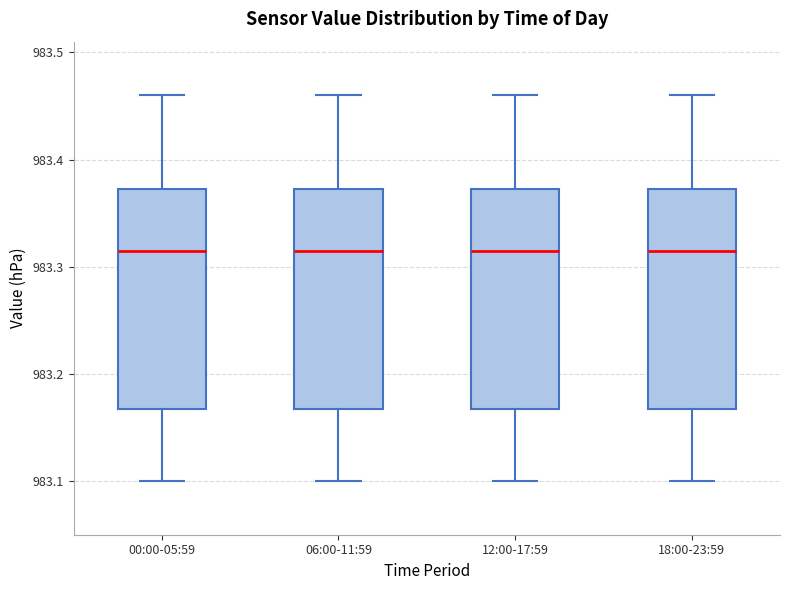

Reading left to right, read every box against the y-axis: the position of its median line, the range the box covers, and the ends of its whiskers. The values are not printed on the chart, so give them approximately, as read against the axis.

00:00-05:59: median 983.32, box 983.17 to 983.37, whiskers 983.10 to 983.46
06:00-11:59: median 983.32, box 983.17 to 983.37, whiskers 983.10 to 983.46
12:00-17:59: median 983.32, box 983.17 to 983.37, whiskers 983.10 to 983.46
18:00-23:59: median 983.32, box 983.17 to 983.37, whiskers 983.10 to 983.46